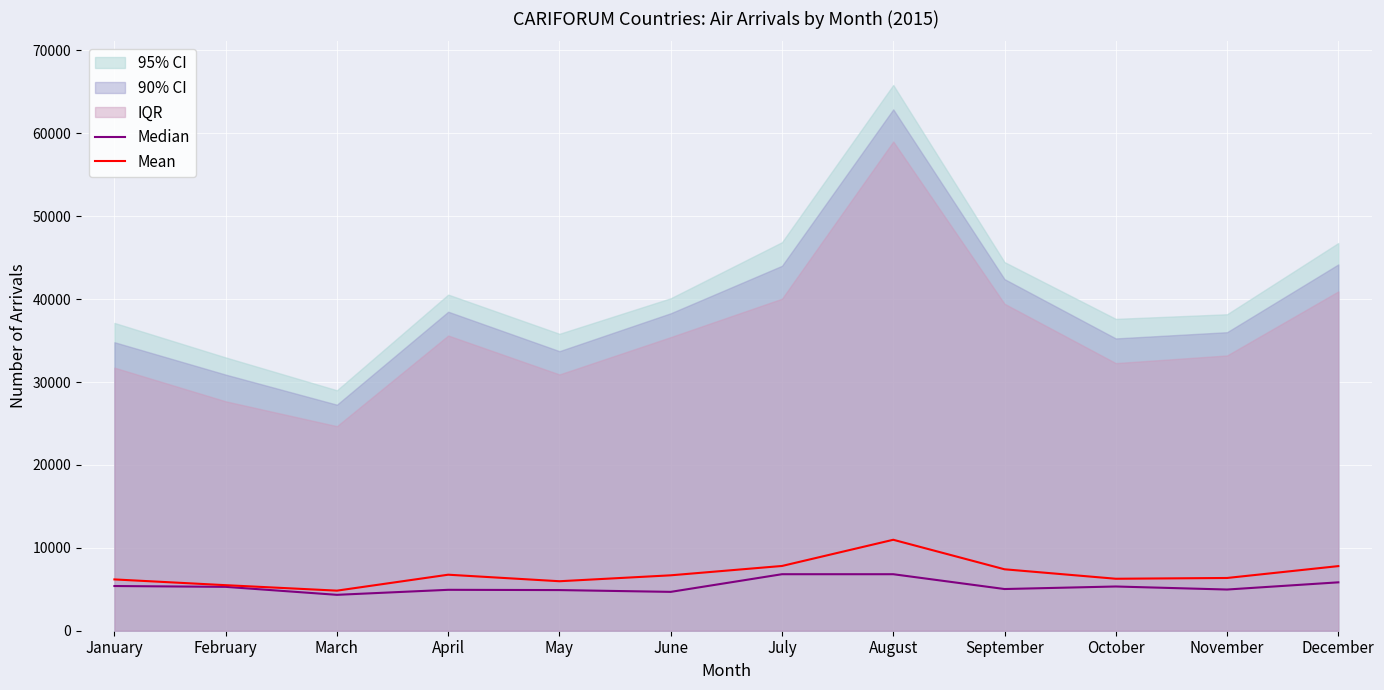

Where does the Mean series first go above 6684?

April